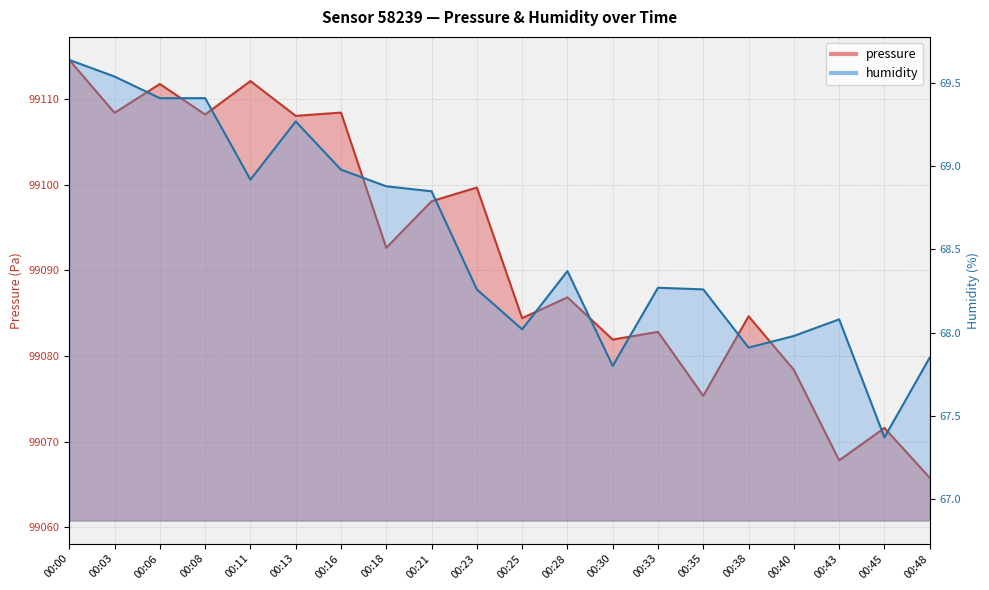

Read the humidity value at 00:08.

69.4